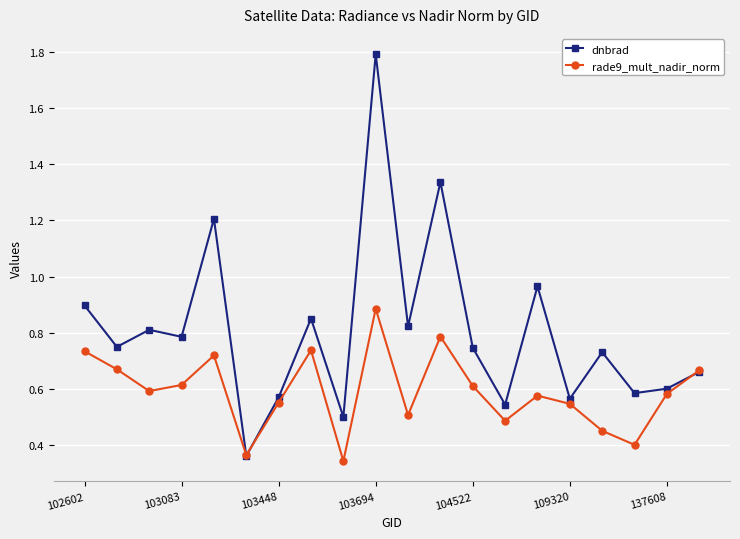

How many lines are shown in the chart?

2